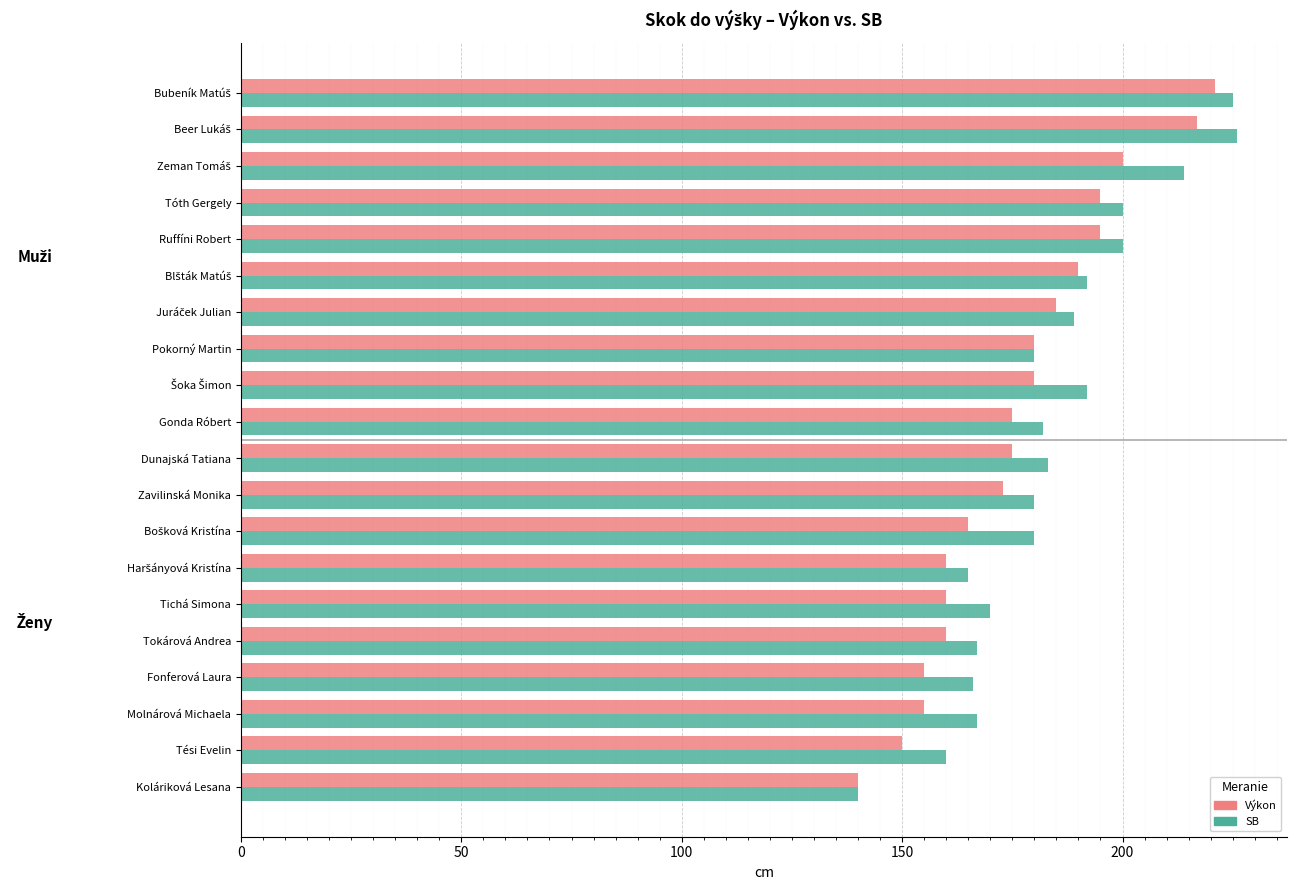

Which series has the widest spread of values?

SB